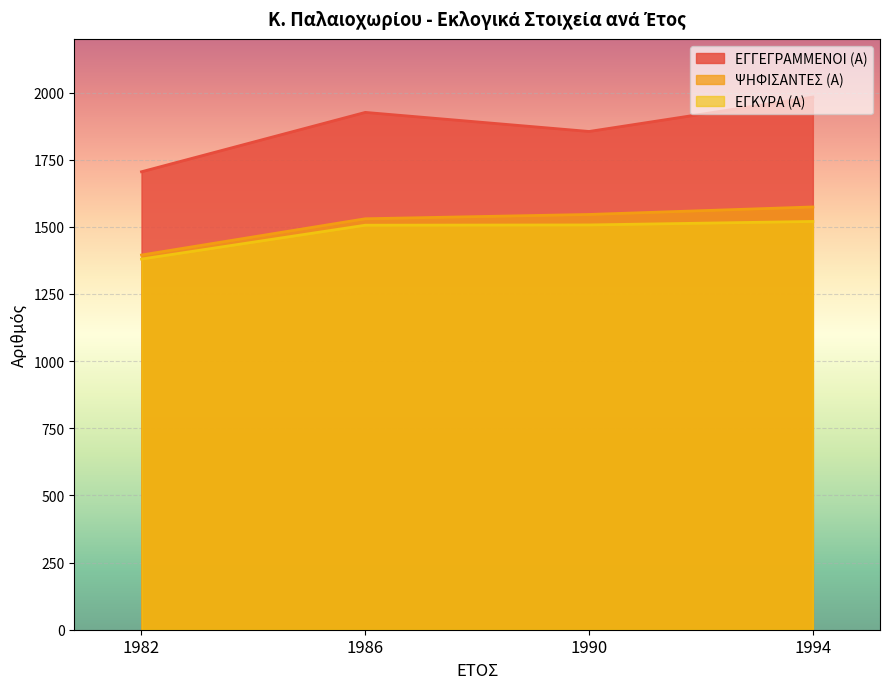

True or false: ΕΓΓΕΓΡΑΜΜΕΝΟΙ (Α) and ΨΗΦΙΣΑΝΤΕΣ (Α) cross at least once.

False